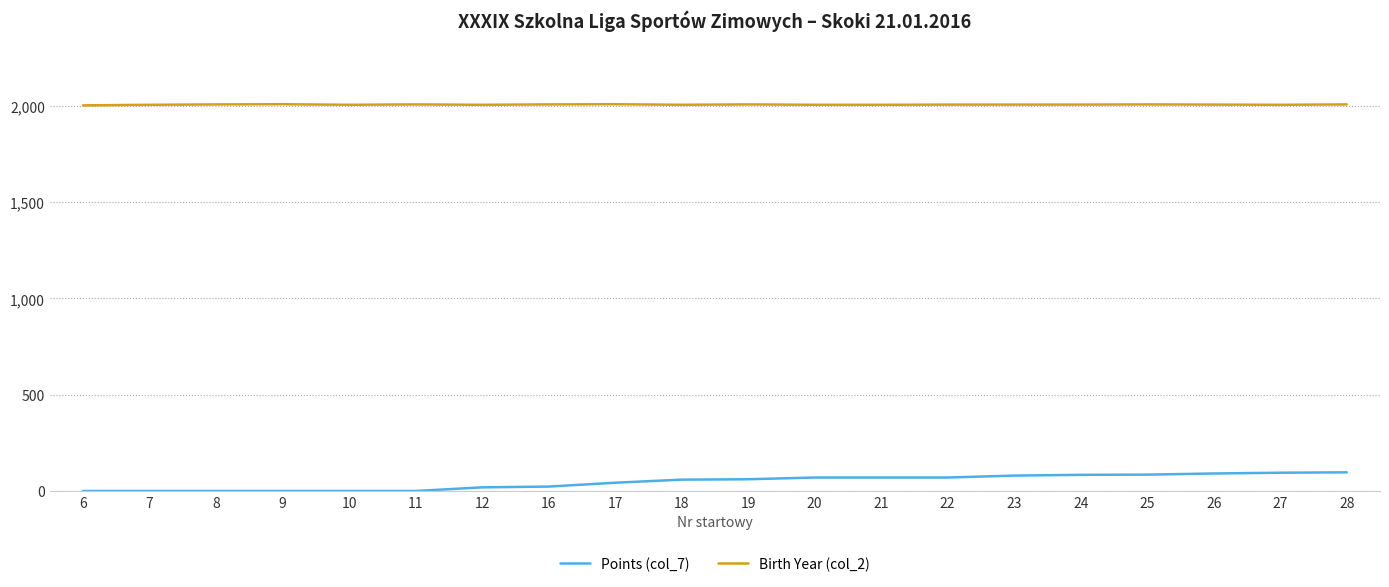

True or false: Birth Year (col_2) has a value of 1167 at 11.

False